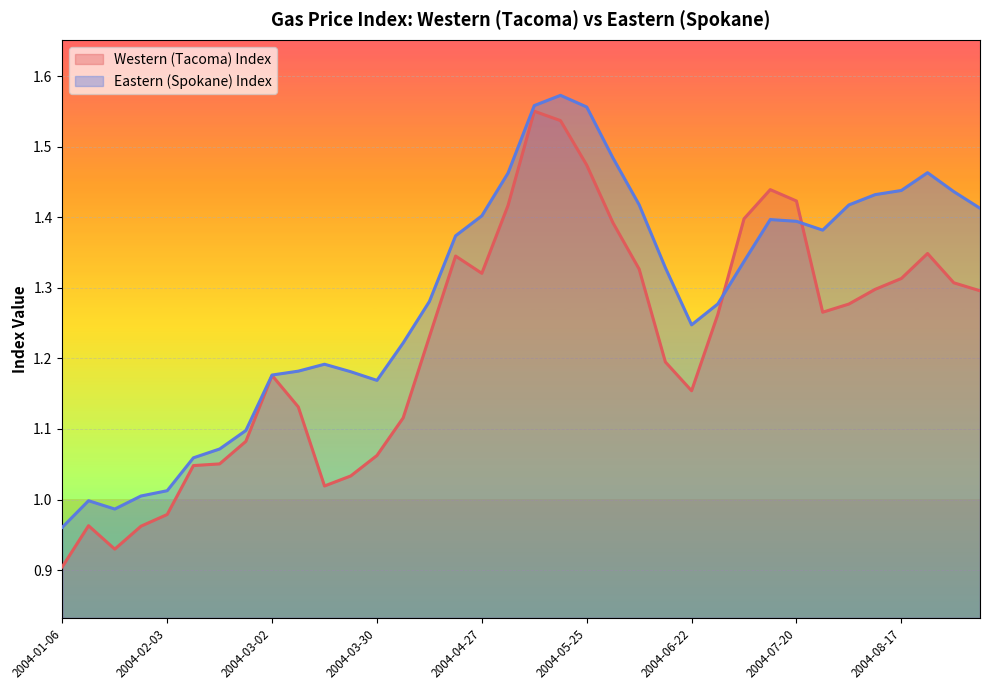

The value of Western (Tacoma) Index at 2004-08-31 is 1.3. True or false?

True